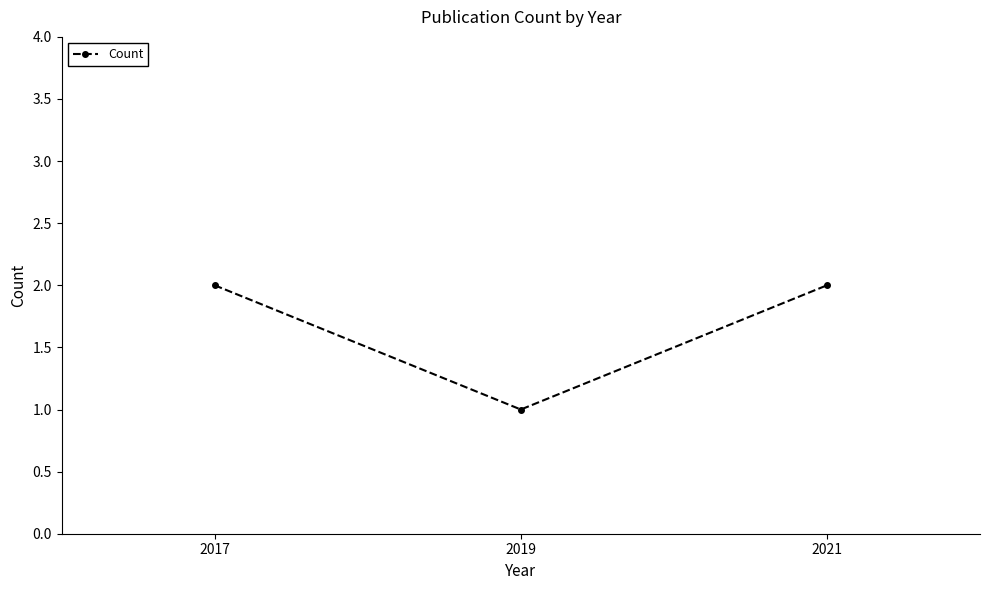

Reading right to left, transcribe all the data shown in this chart.

2021=2	2019=1	2017=2